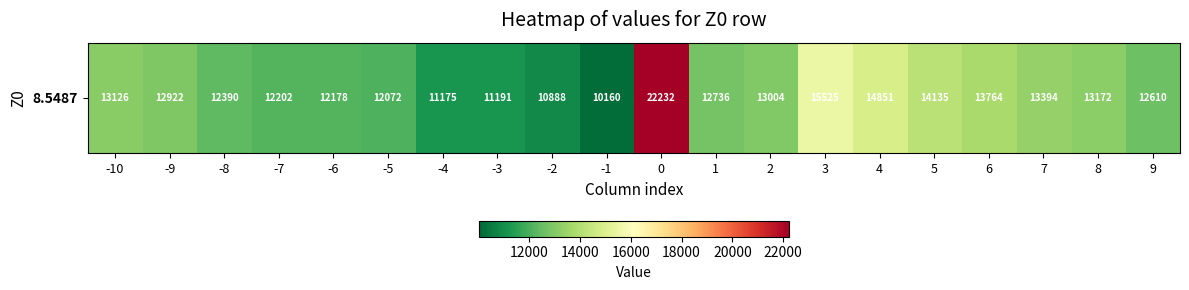

What is the average value?

13186.2